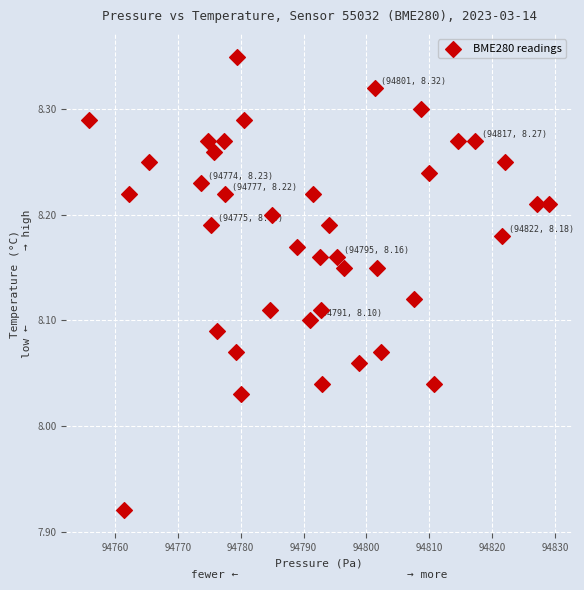

What is the range of Y values (max minus min)?

0.4